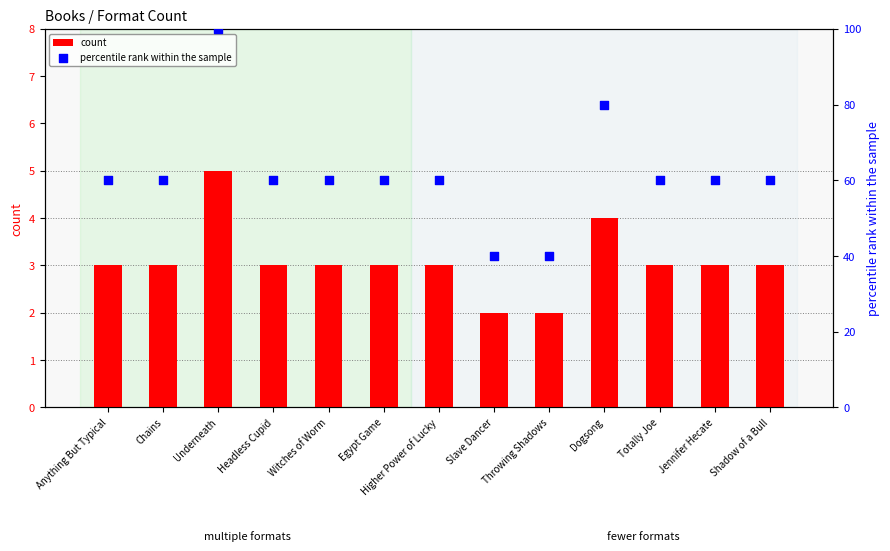

Which series has the widest spread of Y values?

percentile rank within the sample